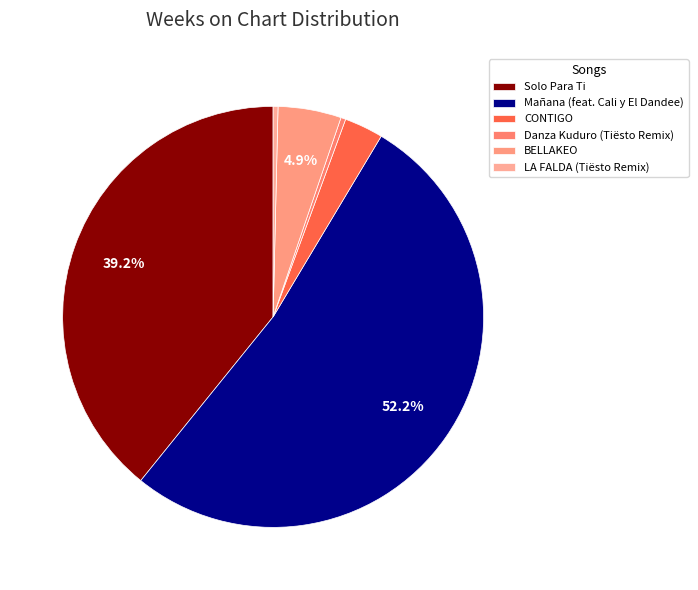

Which has a higher value, LA FALDA (Tiësto Remix) or Mañana (feat. Cali y El Dandee)?

Mañana (feat. Cali y El Dandee)